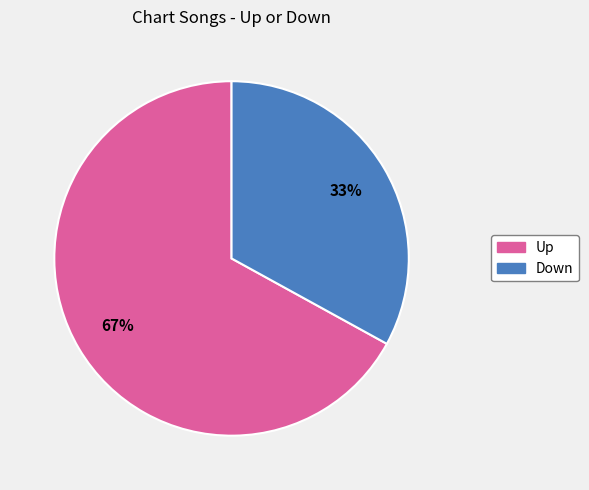

Is there any slice that represents more than half of the pie?

Yes